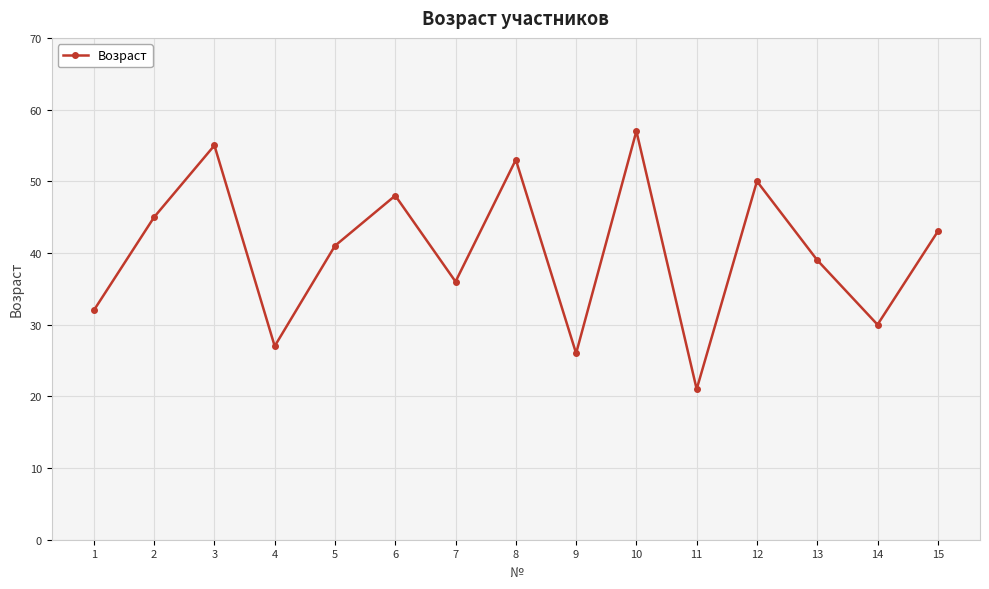

Approximately how many times larger is the value at 3 compared to 2?

1.2